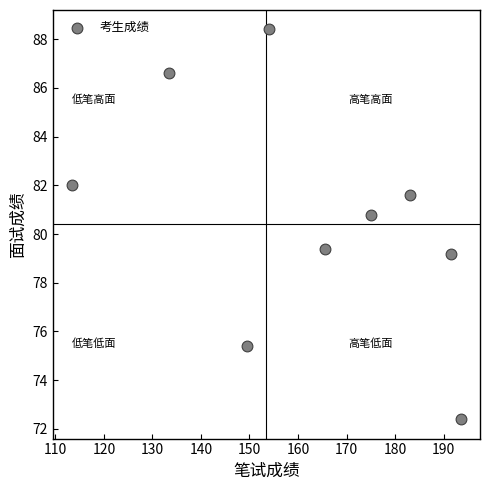

What is the range of Y values (max minus min)?

16.0